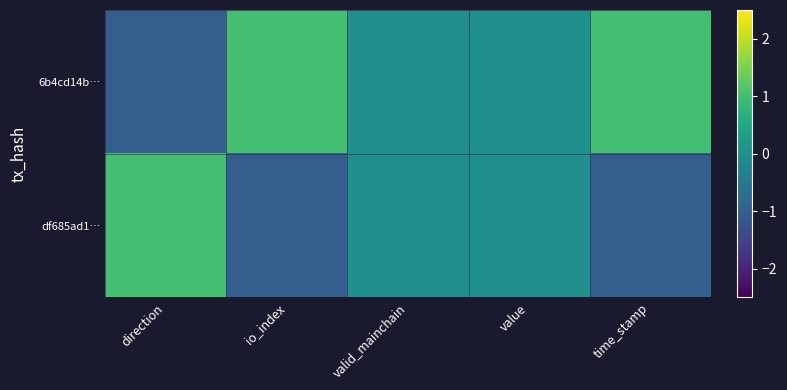

Between io_index and value, which series saw the biggest shift?

6b4cd14b…